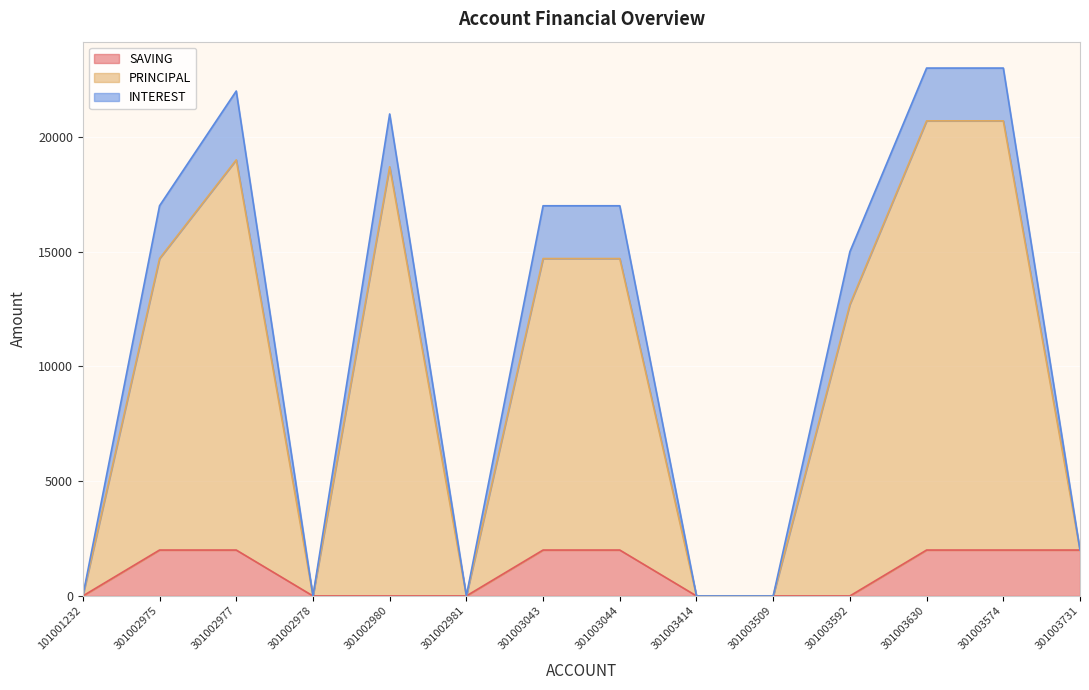

How many data points in PRINCIPAL are less than 14700?

7